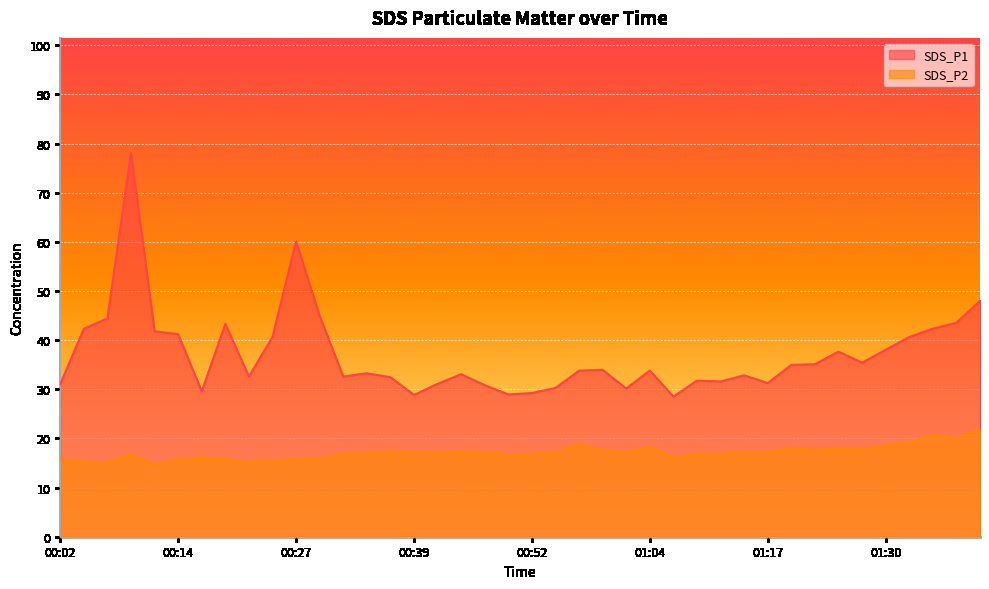

What are all the series names shown in the legend?

SDS_P1, SDS_P2